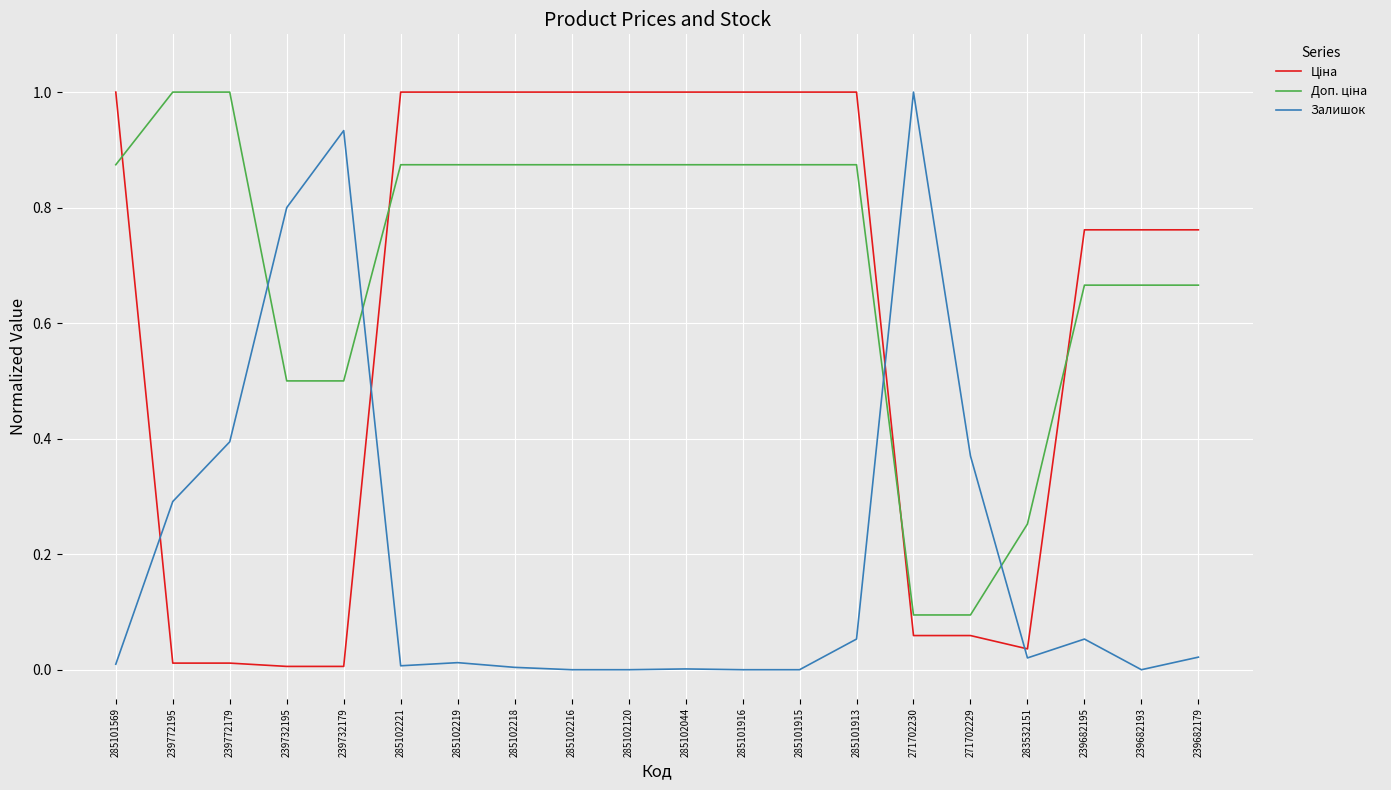

Which category has the highest value in the Залишок series?

271702230